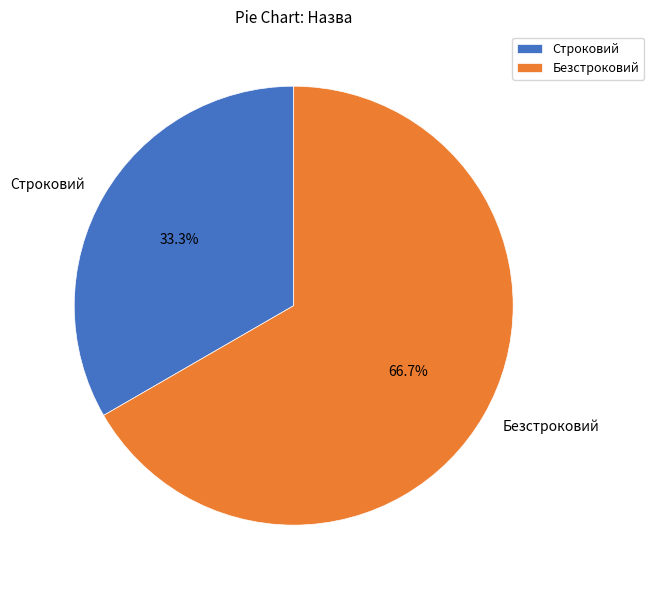

Does Безстроковий represent more than half of the total?

Yes